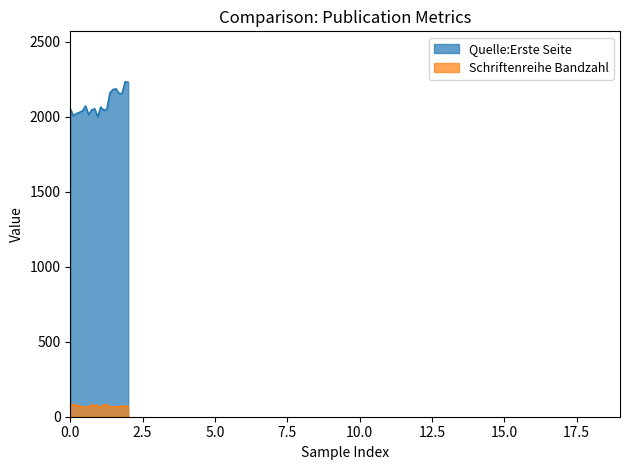

True or false: Schriftenreihe Bandzahl has a value of 25 at OPUS4-12893.

False